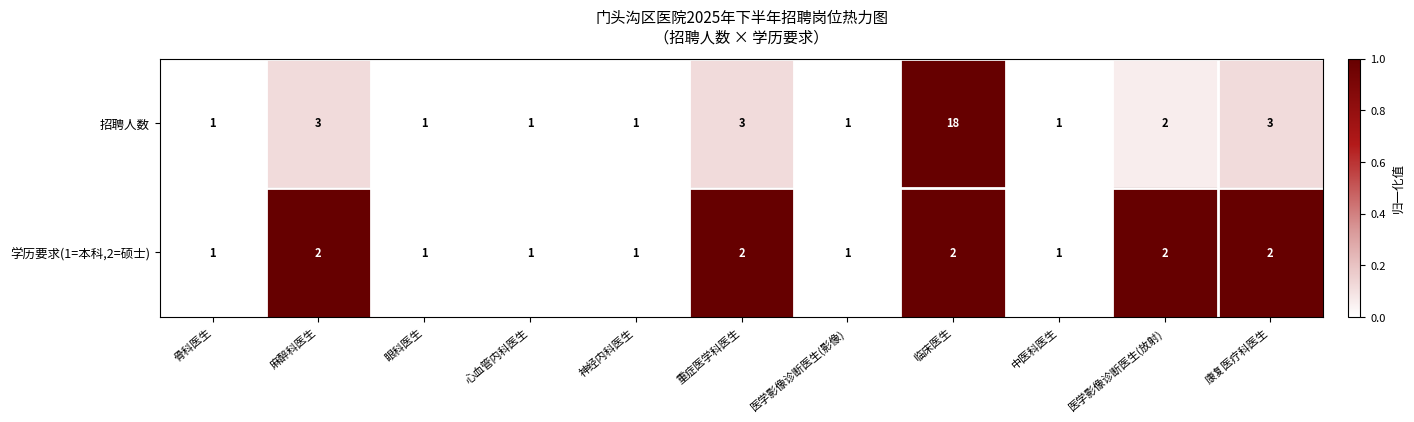

Is it true that 招聘人数 equals 5 at 麻醉科医生?

False